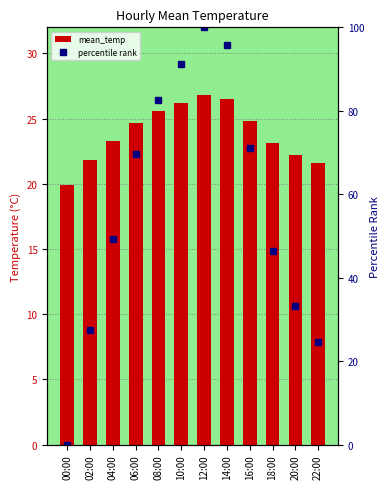

Rank the categories by mean_temp value from highest to lowest.

12:00, 14:00, 10:00, 08:00, 16:00, 06:00, 04:00, 18:00, 20:00, 02:00, 22:00, 00:00